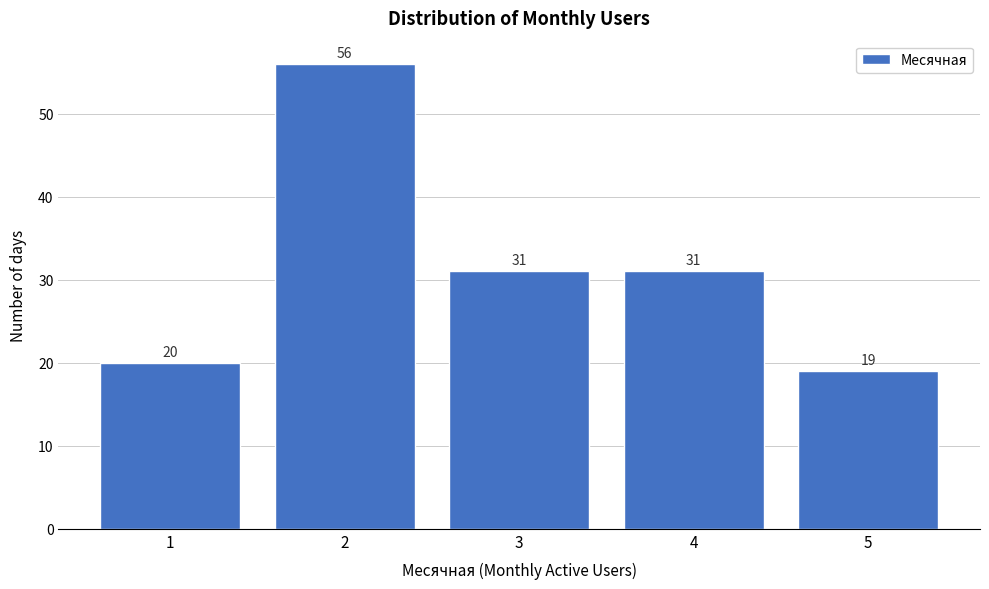

Over which range of the x-axis is the bar tallest?

1.5 to 2.5